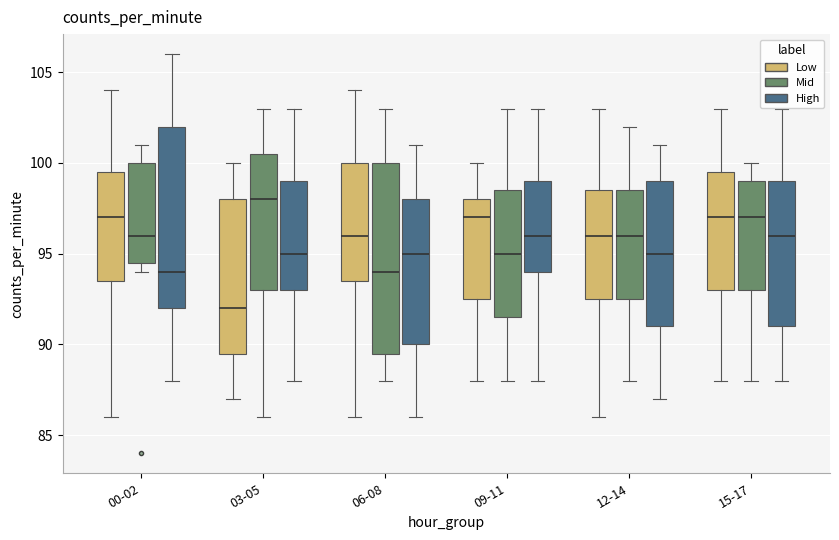

Which box's median line is the highest?

03-05 (Mid)